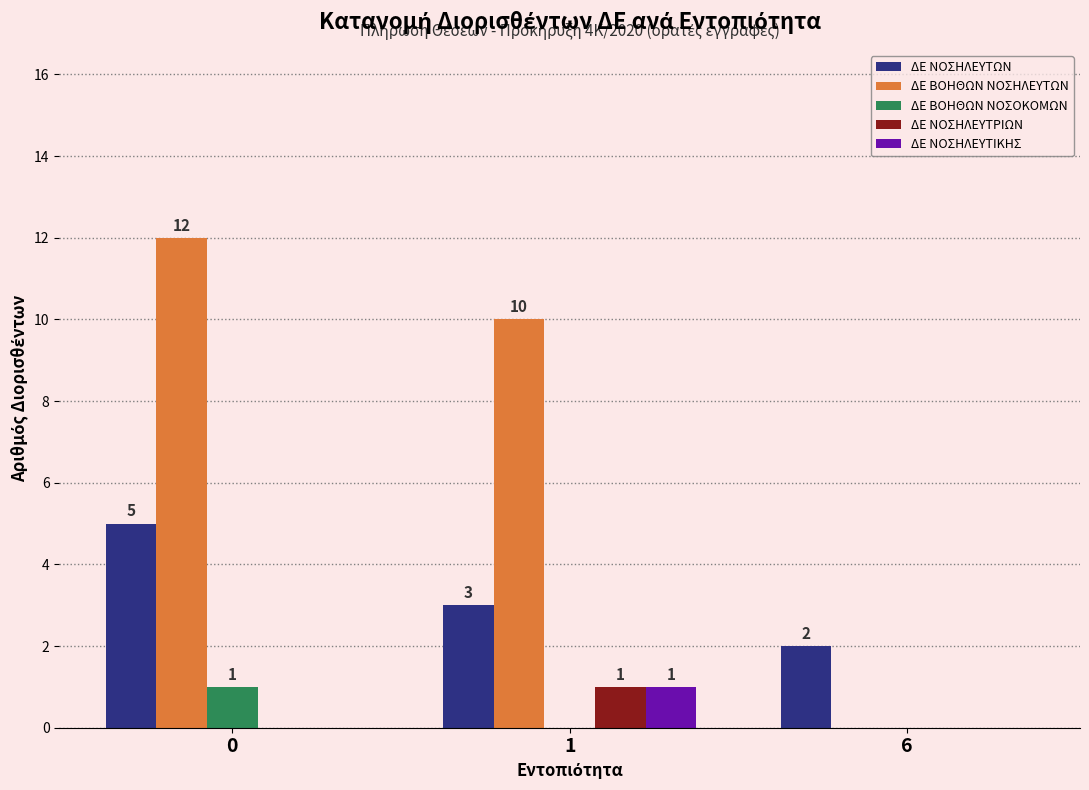

What is the average value of the ΔΕ ΒΟΗΘΩΝ ΝΟΣΗΛΕΥΤΩΝ series?

7